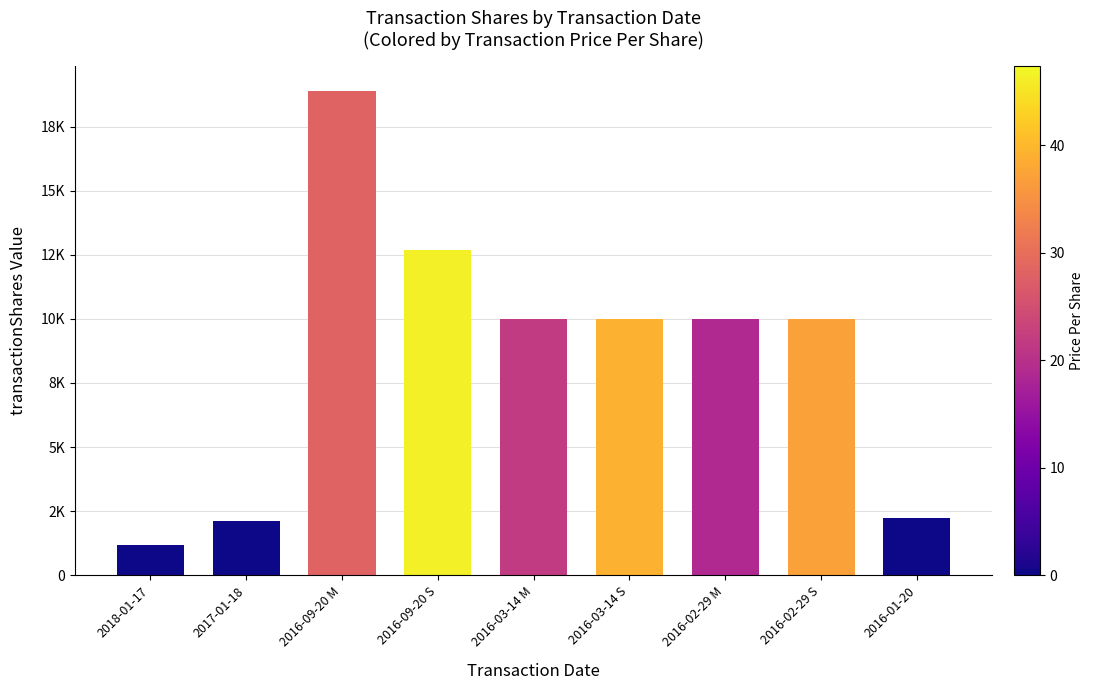

Rank the categories by value from lowest to highest.

2018-01-17, 2017-01-18, 2016-01-20, 2016-03-14 M, 2016-03-14 S, 2016-02-29 M, 2016-02-29 S, 2016-09-20 S, 2016-09-20 M